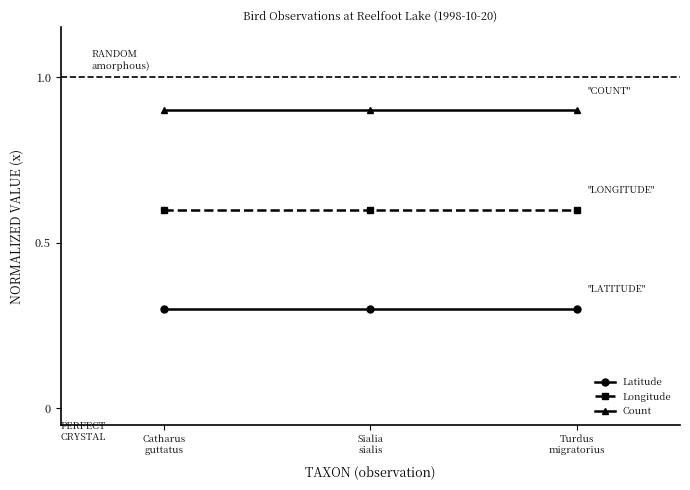

Reading left to right, transcribe all the data shown in this chart.

Latitude: Catharus
guttatus=0.3	Sialia
sialis=0.3	Turdus
migratorius=0.3
Longitude: Catharus
guttatus=0.6	Sialia
sialis=0.6	Turdus
migratorius=0.6
Count: Catharus
guttatus=0.9	Sialia
sialis=0.9	Turdus
migratorius=0.9